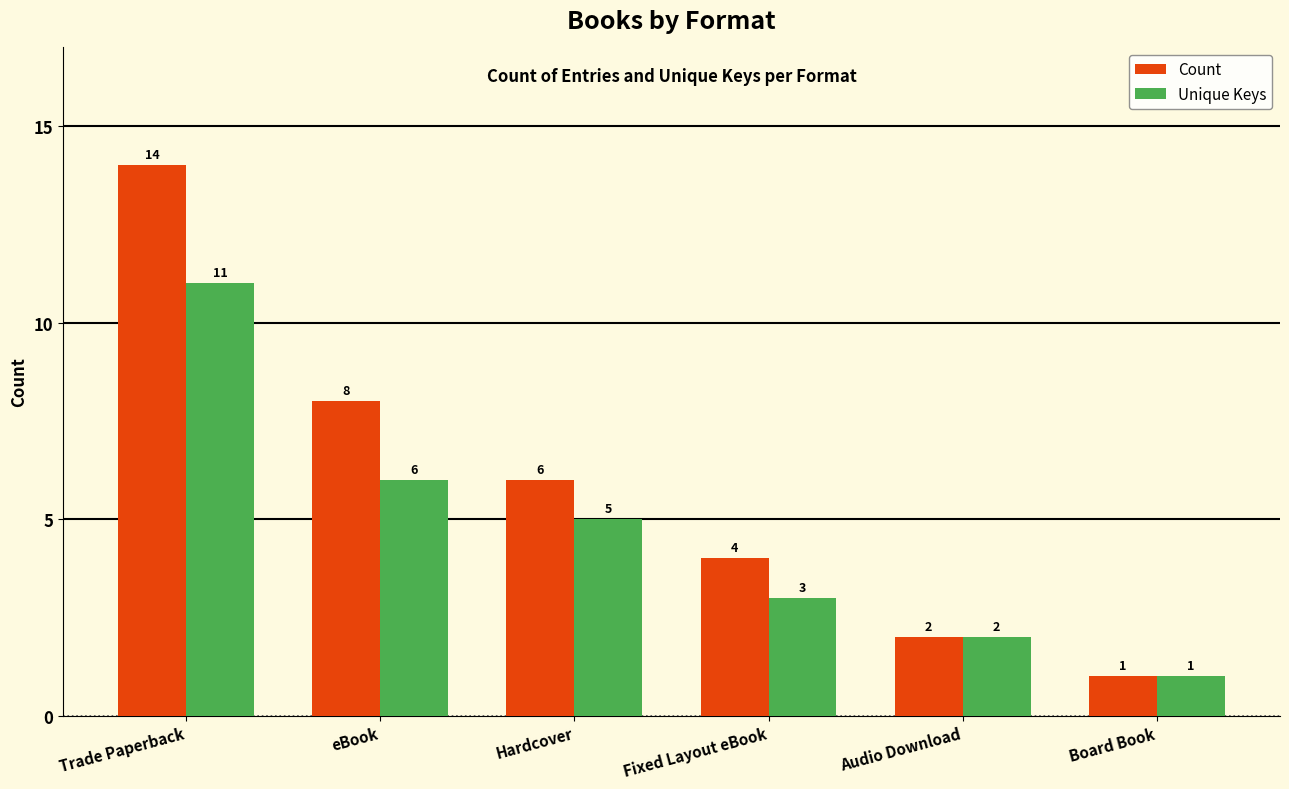

Rank the series by their maximum value, from highest to lowest.

Count, Unique Keys